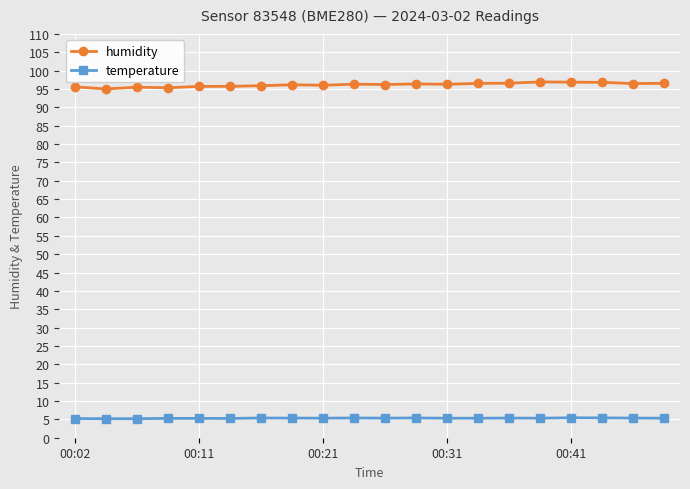

In humidity, how many points are higher than both neighbors (excluding endpoints)?

5